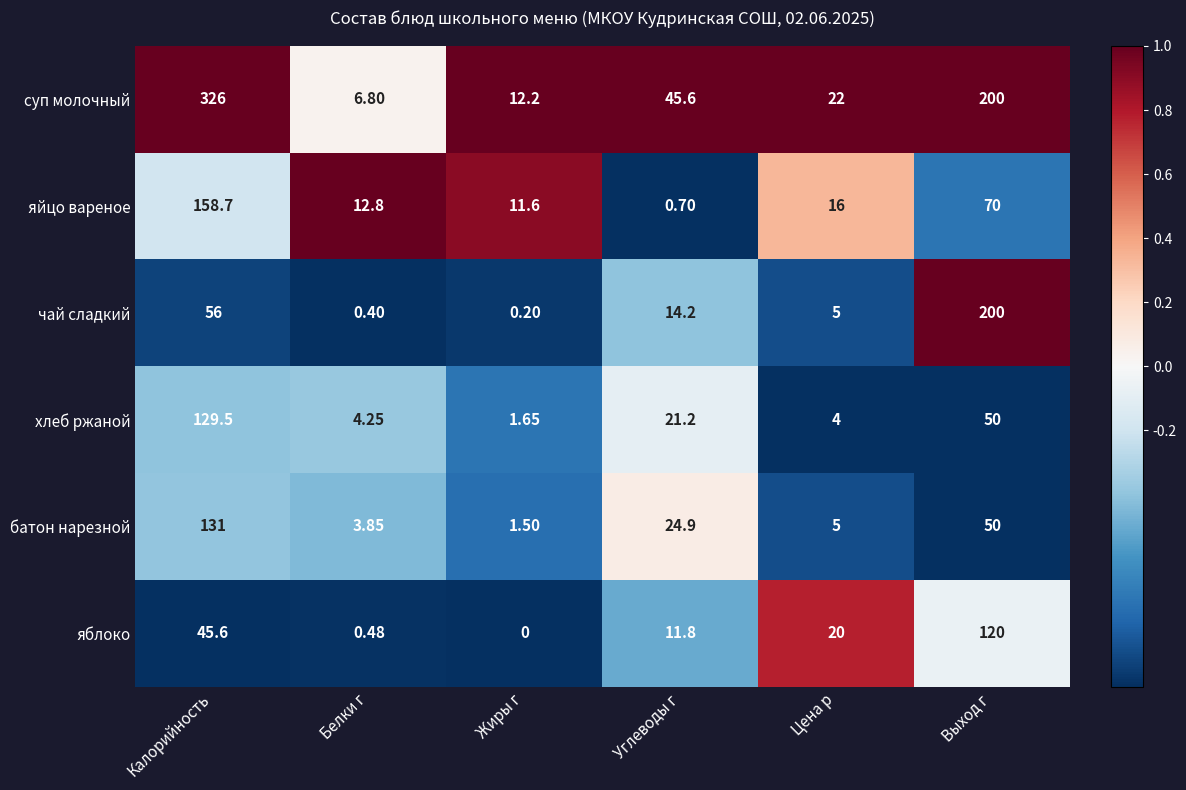

Which series changed the most between Белки г and Выход г?

чай сладкий